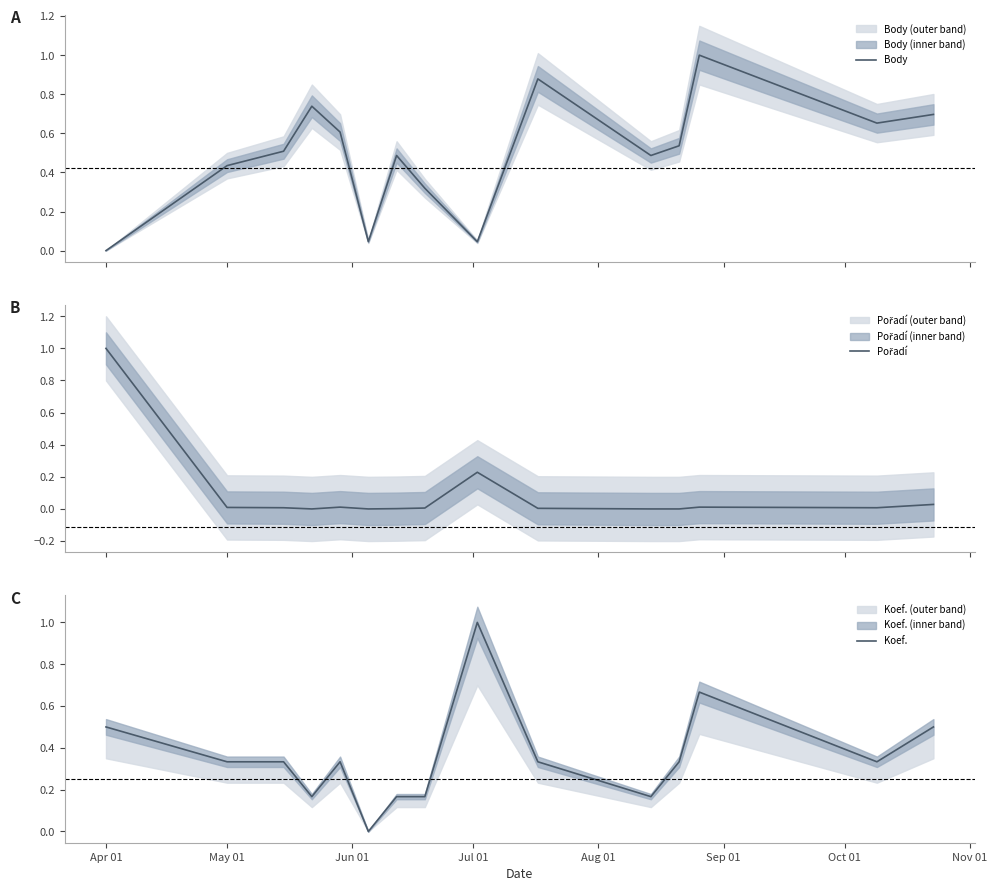

What is the average value of the Pořadí series?

0.1